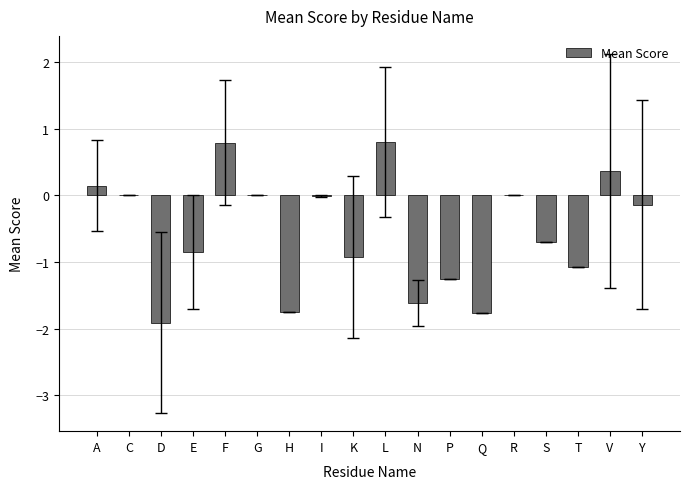

Read the value at F.

0.8